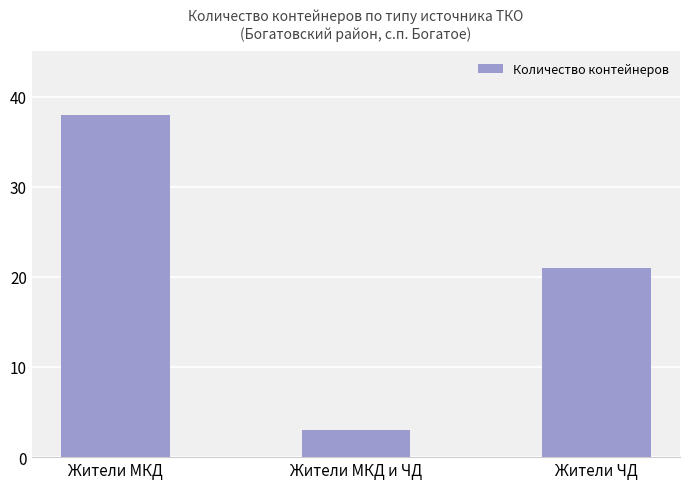

Which label corresponds to the largest value in the chart?

Жители МКД